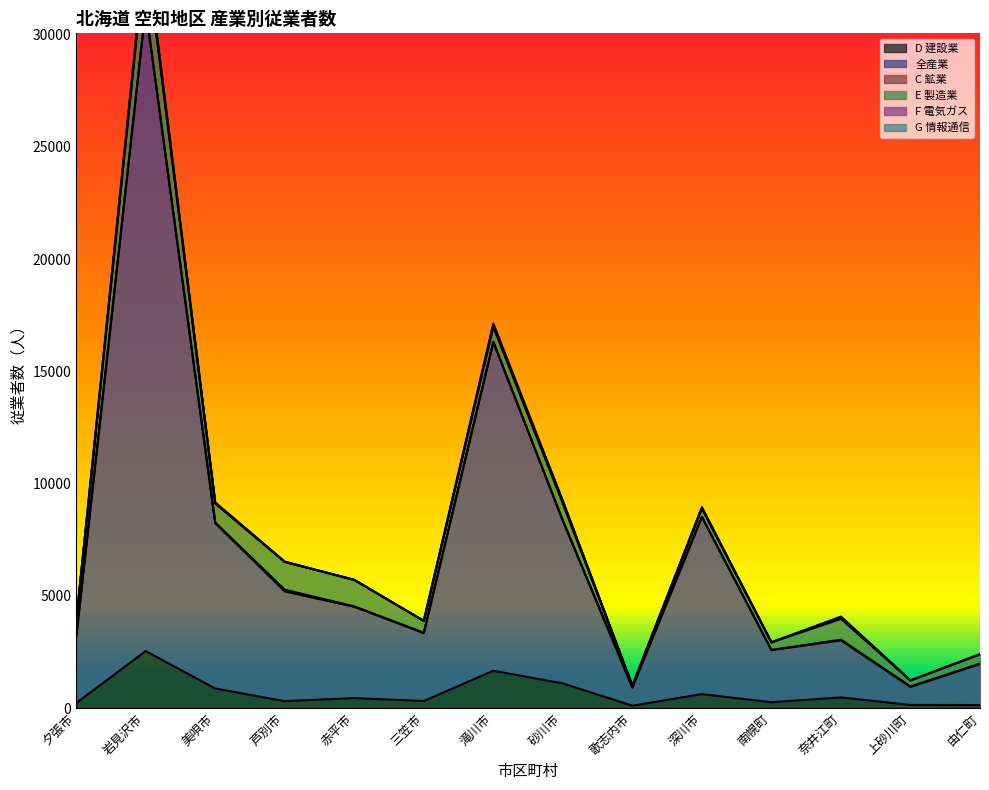

In D 建設業, how many points are higher than both neighbors (excluding endpoints)?

5